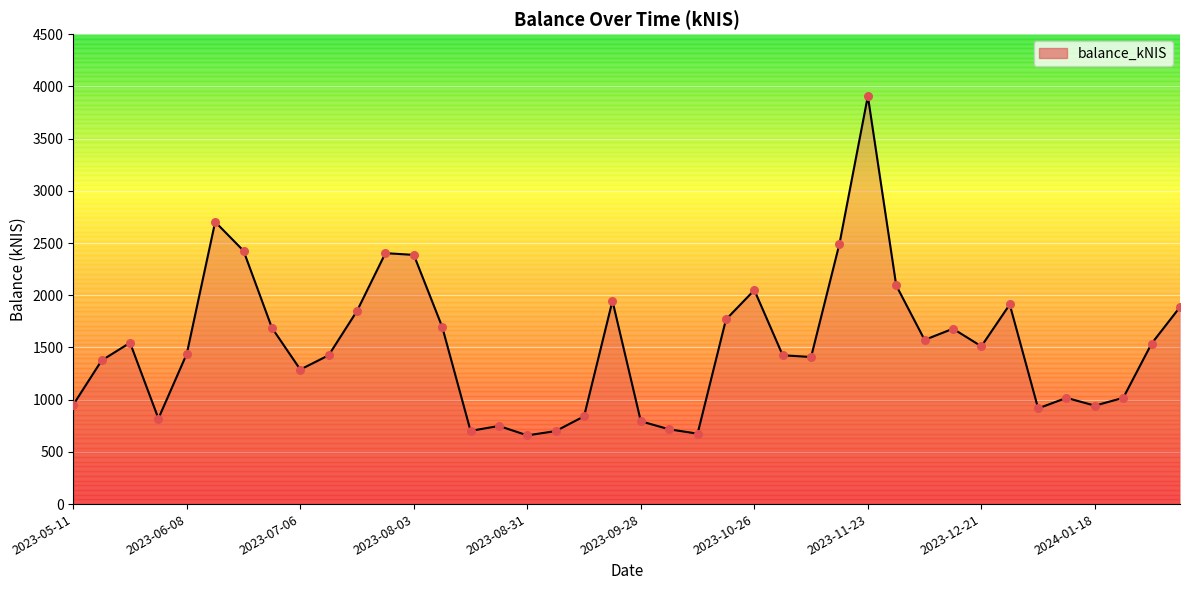

What is the smallest value displayed?

658.1